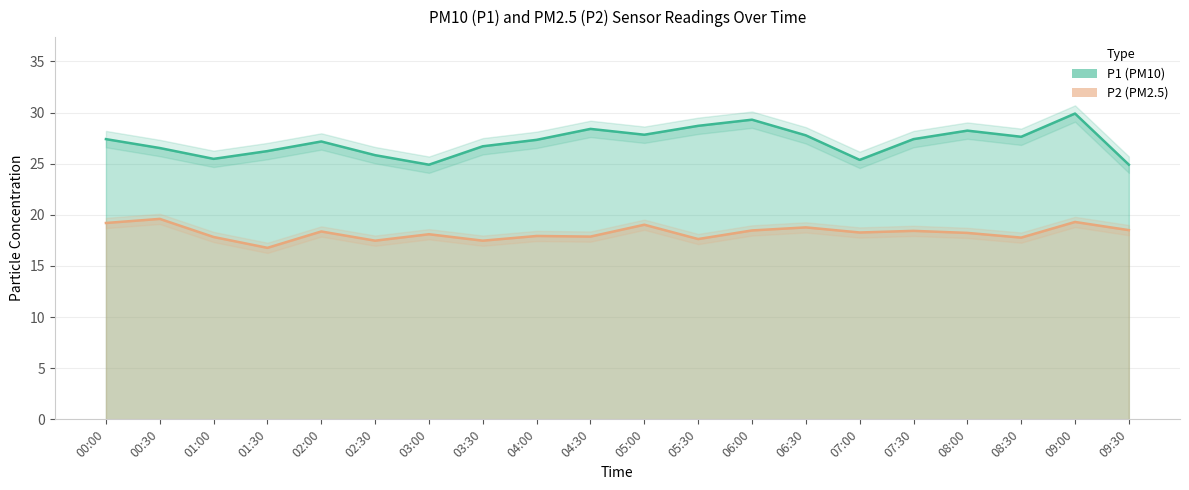

True or false: P2 has more than 0 interior local peaks.

True